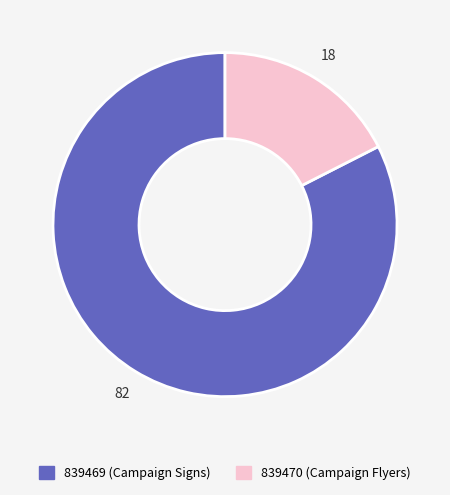

The 839470 slice represents 6% of the pie. True or false?

False